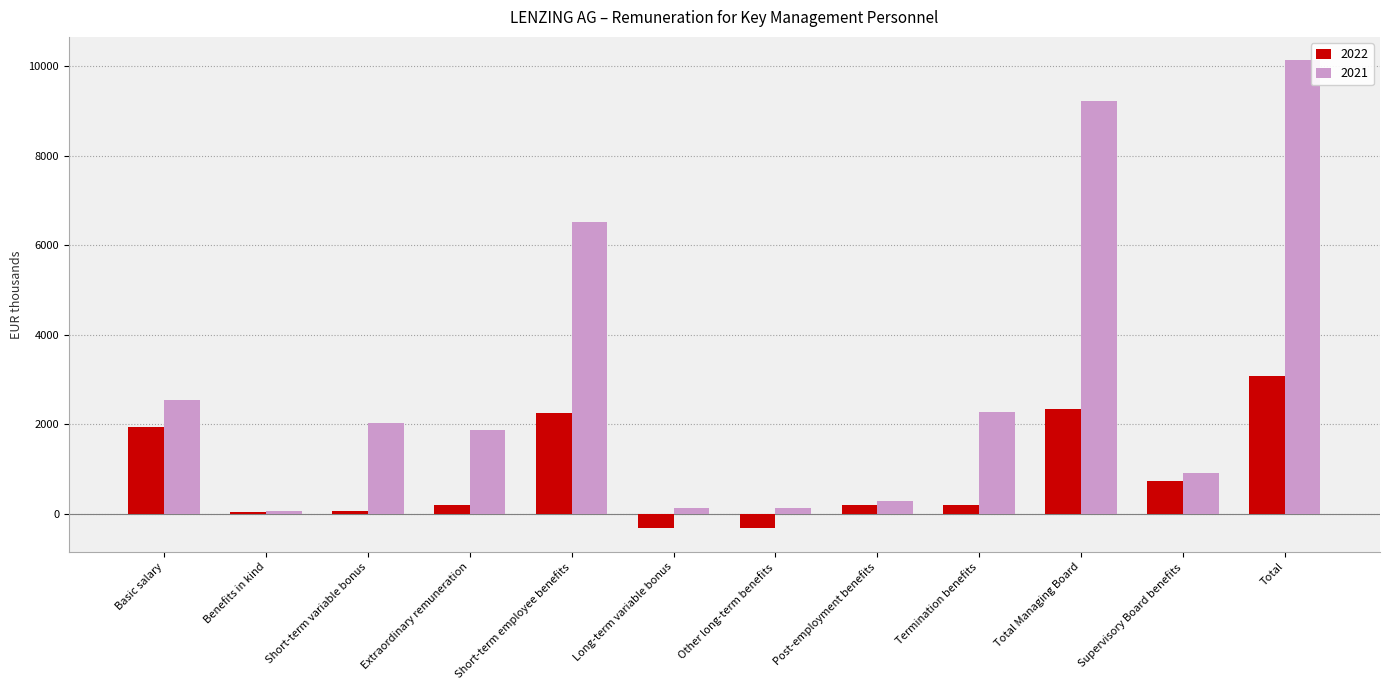

At which label does 2021 first exceed 2035?

Basic salary